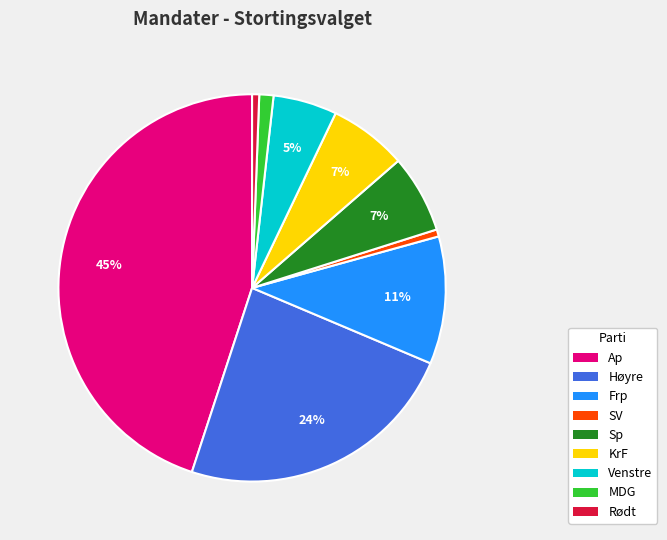

True or false: Venstre accounts for 5% of the total.

True